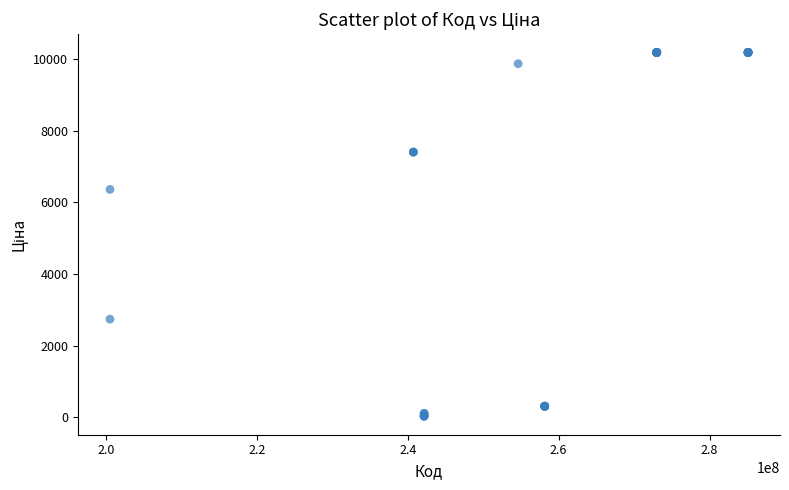

What Y value in the scatter plot is closest to 5105?

6366.0